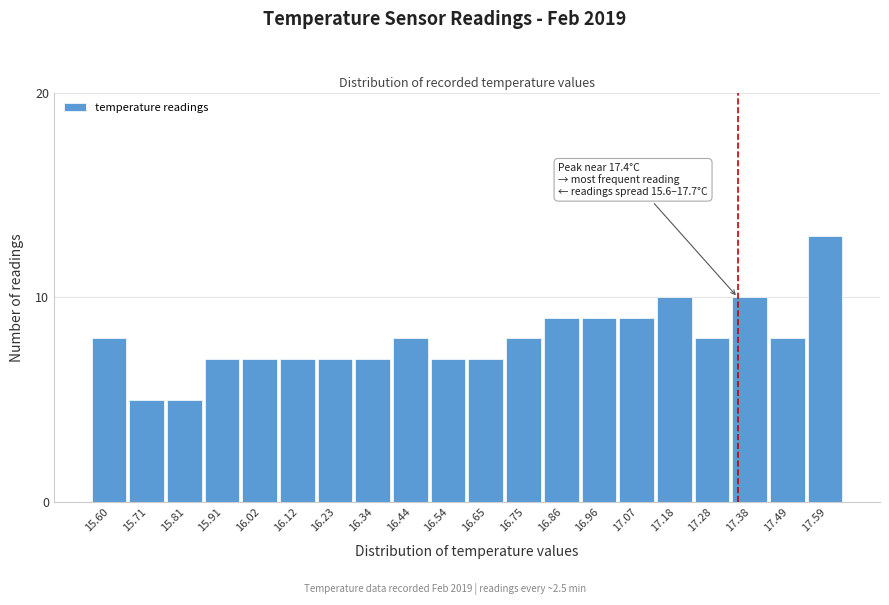

Reading left to right, list all the values displayed in this chart.

8	5	5	7	7	7	7	7	8	7	7	8	9	9	9	10	8	10	8	13